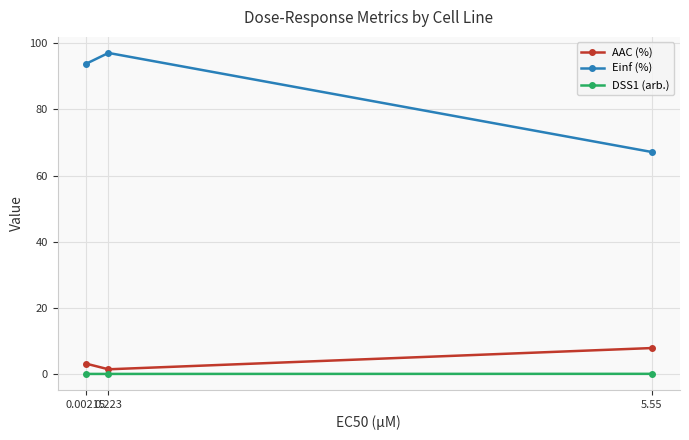

List the series in order of their peak value, highest first.

Einf (%), AAC (%), DSS1 (arb.)